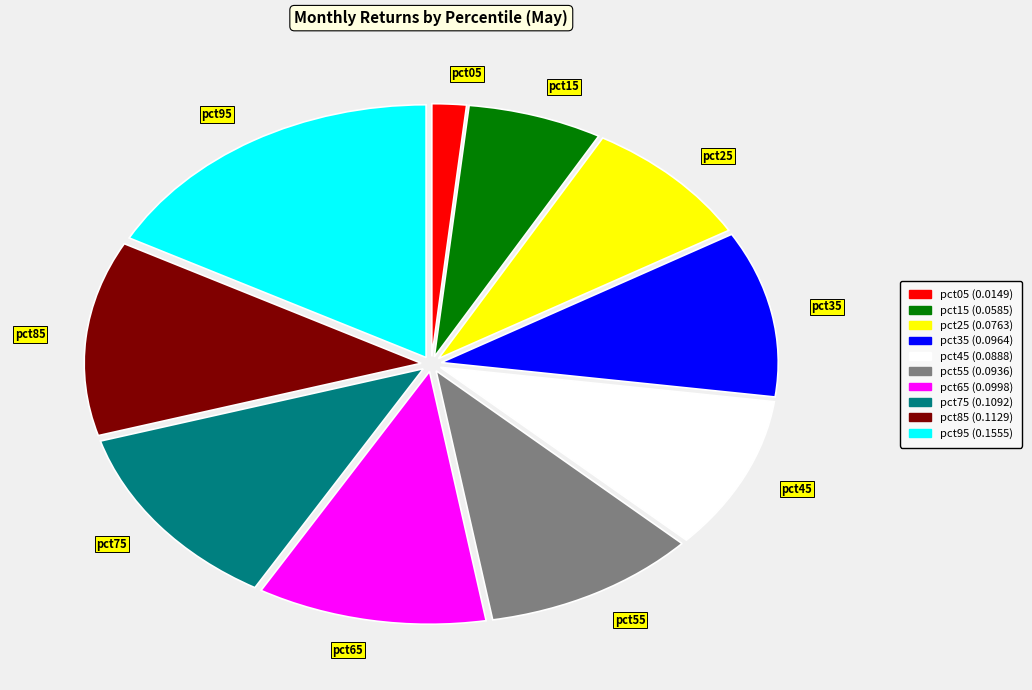

How many slices are in this pie chart?

10